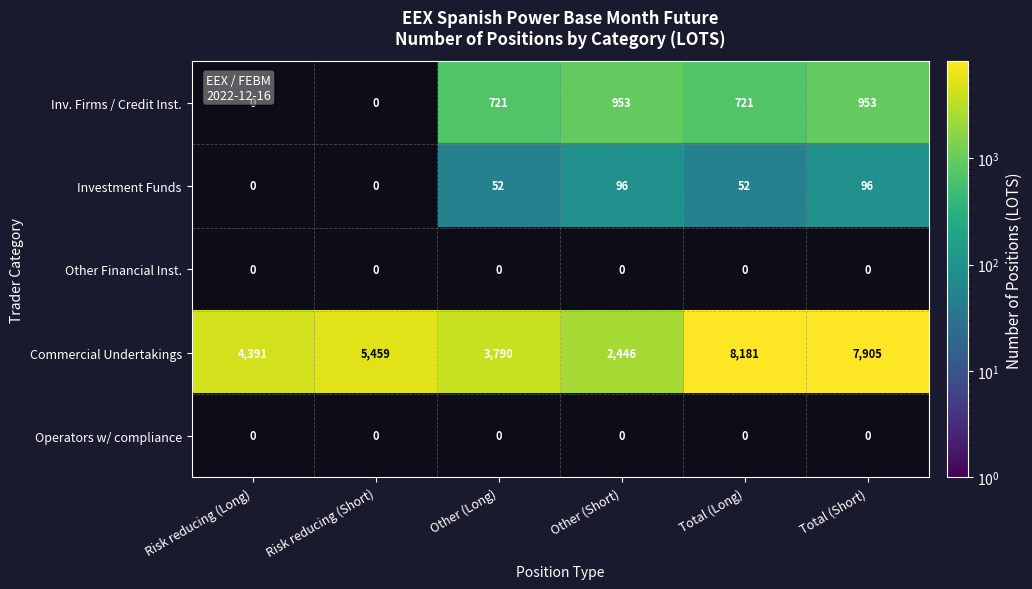

Rank the categories by Commercial Undertakings value from highest to lowest.

Total (Long), Total (Short), Risk reducing (Short), Risk reducing (Long), Other (Long), Other (Short)